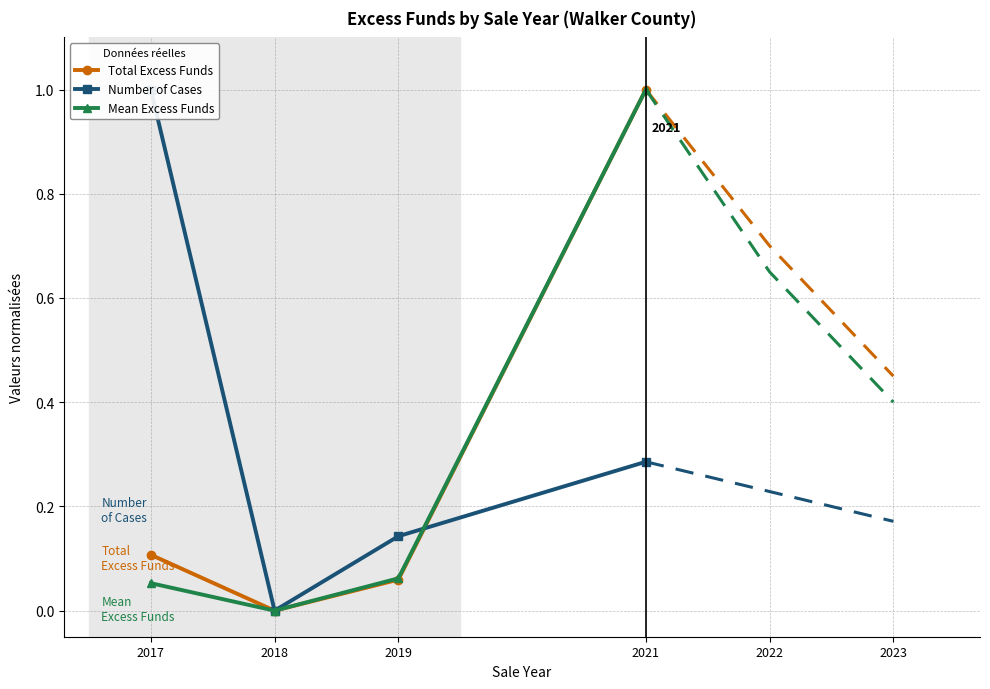

Where is Number of Cases nearest to the value 0?

2018